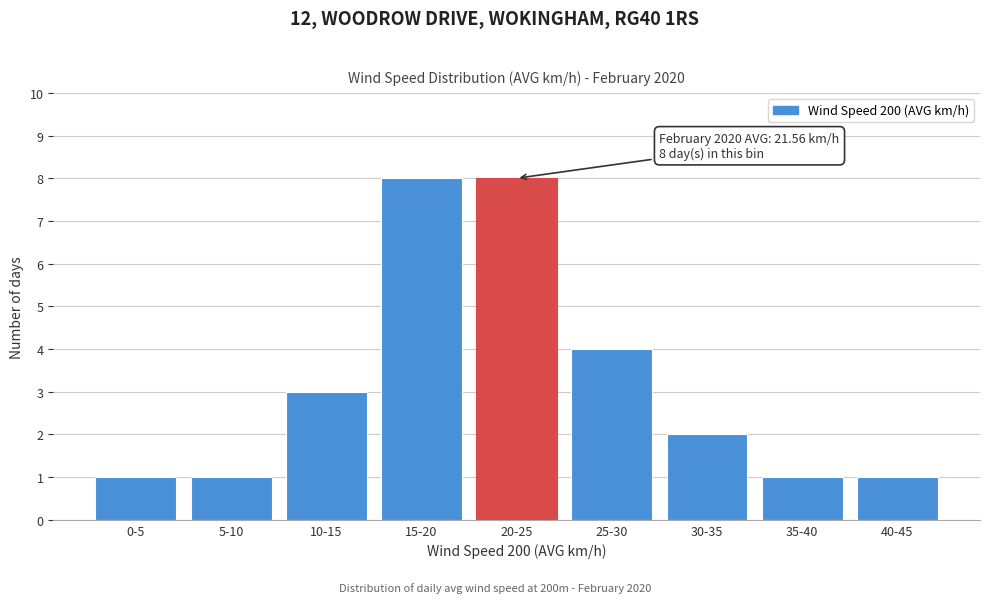

Reading left to right, list all the values displayed in this chart.

0-5=1	5-10=1	10-15=3	15-20=8	20-25=8	25-30=4	30-35=2	35-40=1	40-45=1